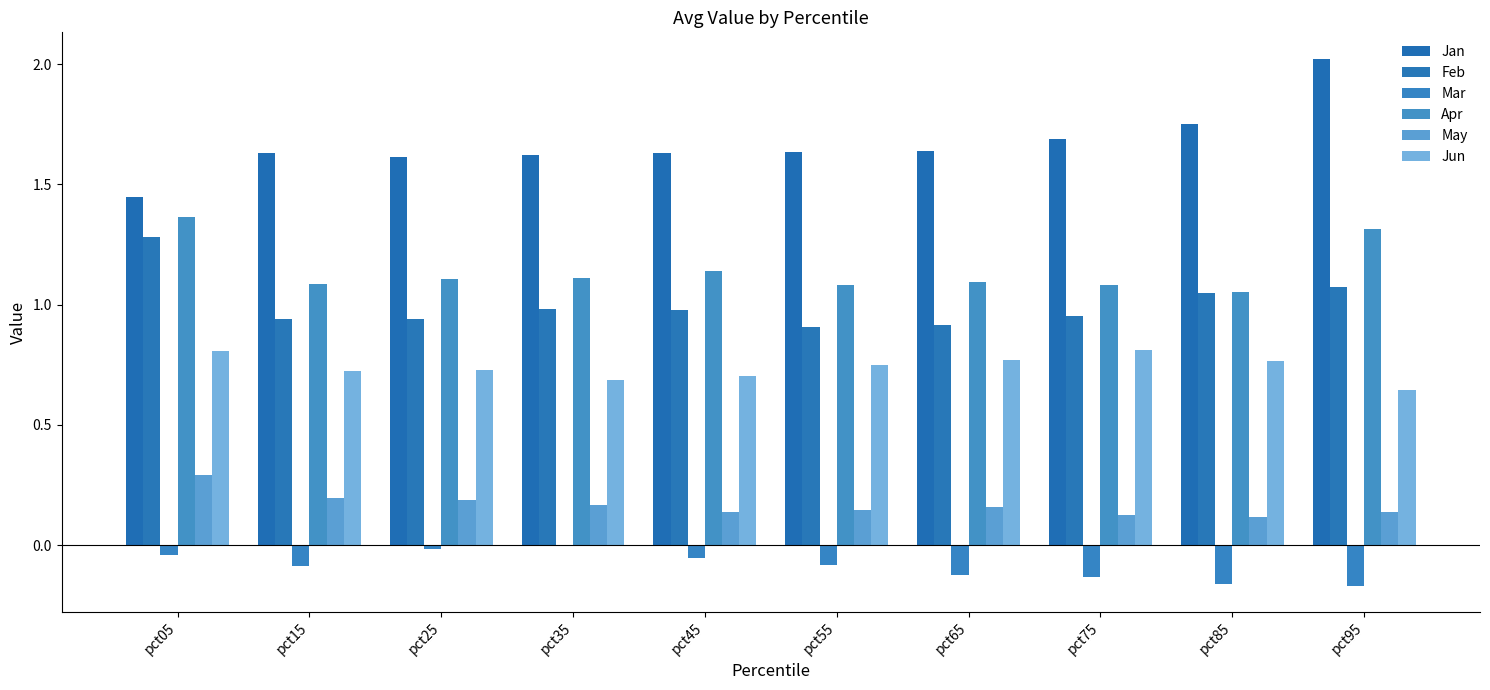

What is the lowest value of the Mar series?

-0.2